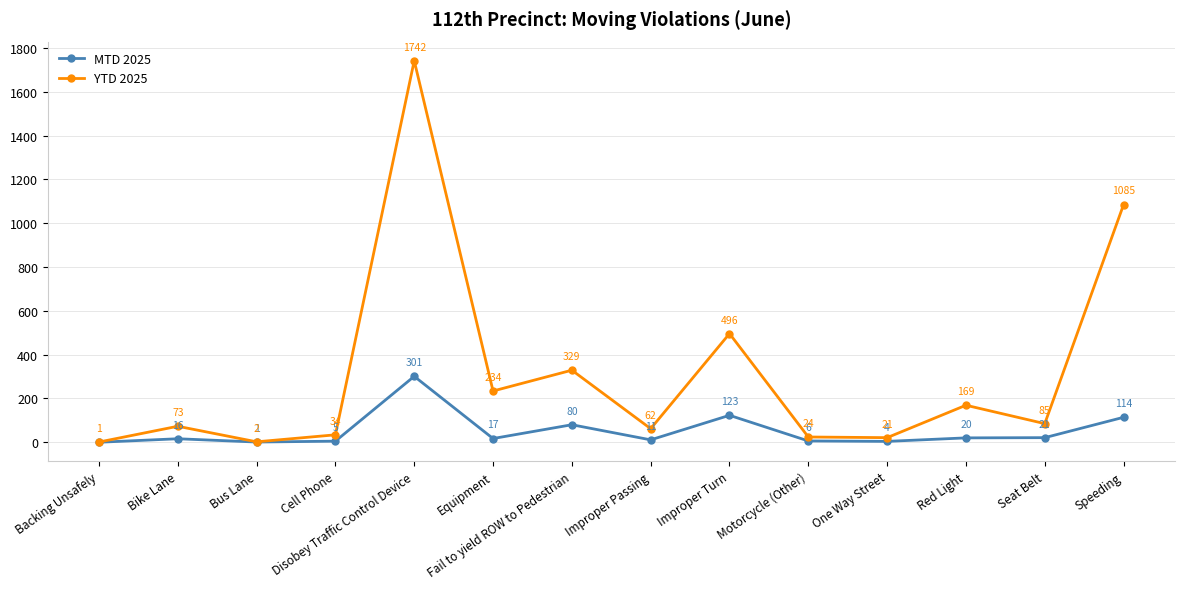

Which series has the largest total across all categories?

YTD 2025